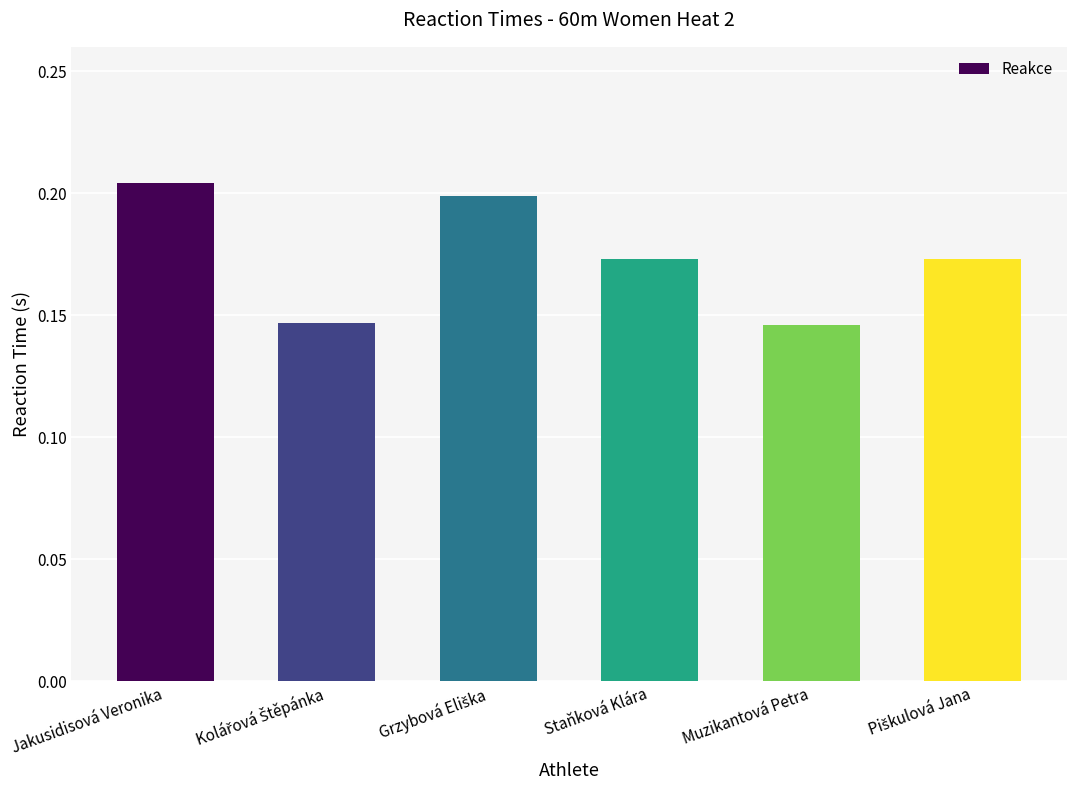

What position from the right is Jakusidisová Veronika?

6